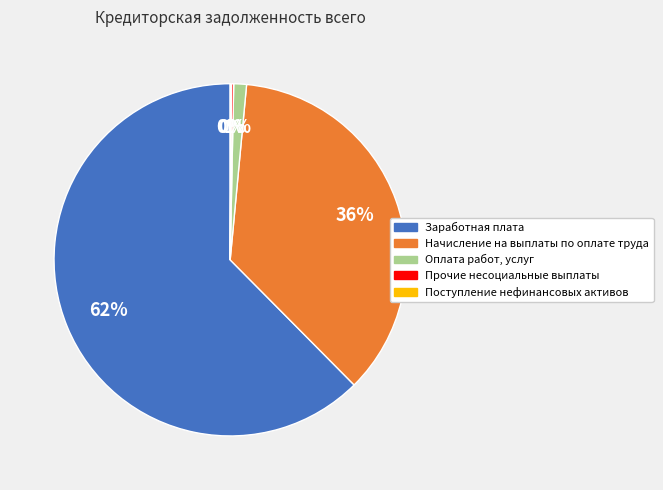

To the nearest percent, what is the average slice percentage?

20%